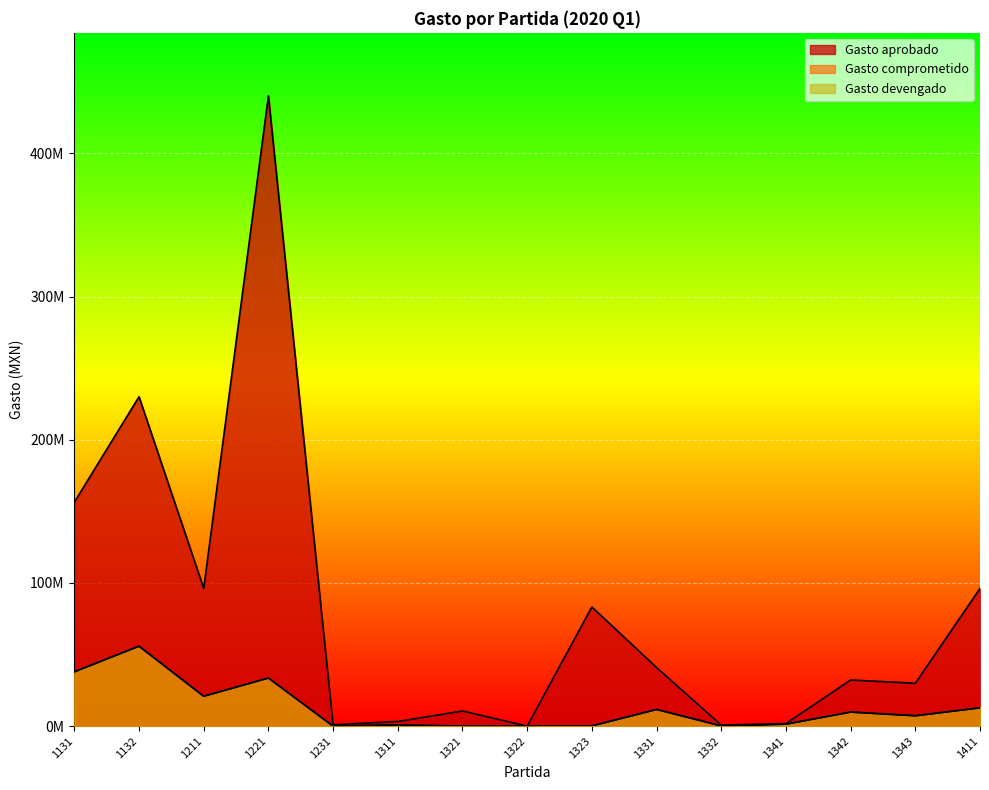

What are all the series names shown in the legend?

Gasto aprobado, Gasto comprometido, Gasto devengado